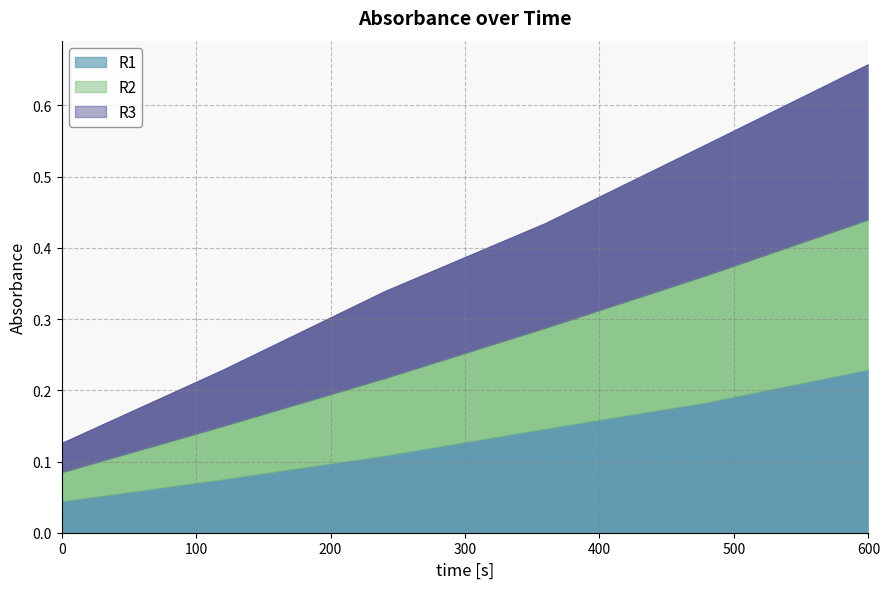

Reading right to left, transcribe all the data shown in this chart.

R1: 0.2	0.2	0.1	0.1	0.1	0.0
R2: 0.2	0.2	0.1	0.1	0.1	0.0
R3: 0.2	0.2	0.1	0.1	0.1	0.0